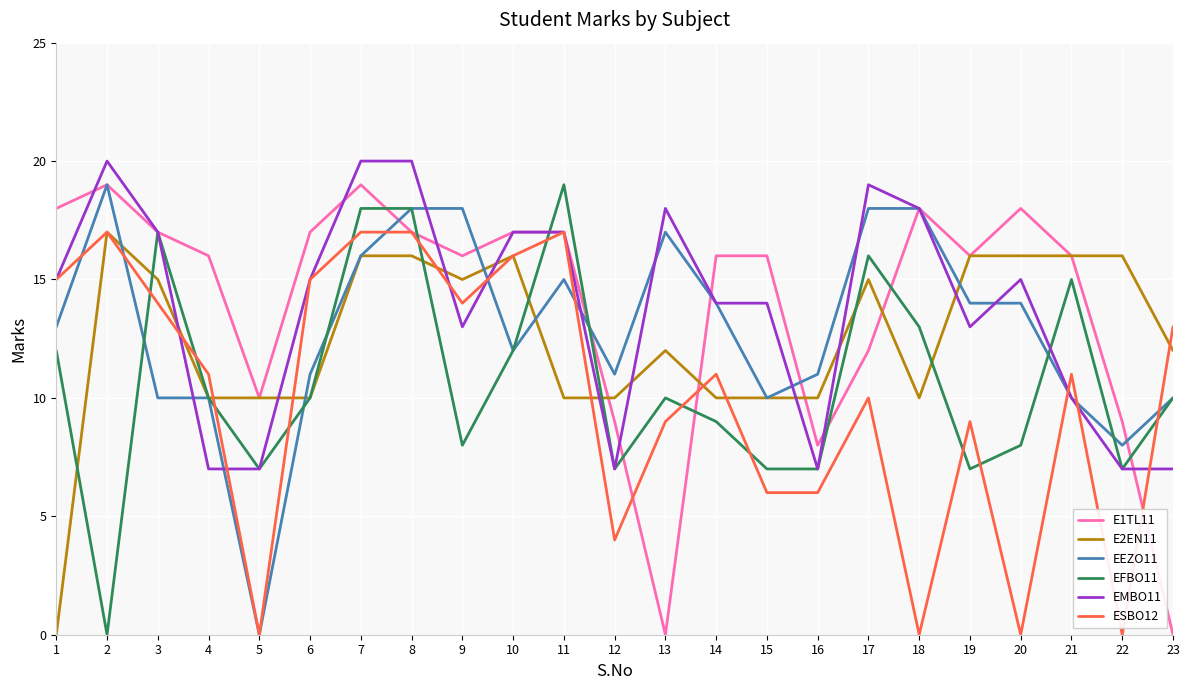

The value of E2EN11 at 18 is 5. True or false?

False